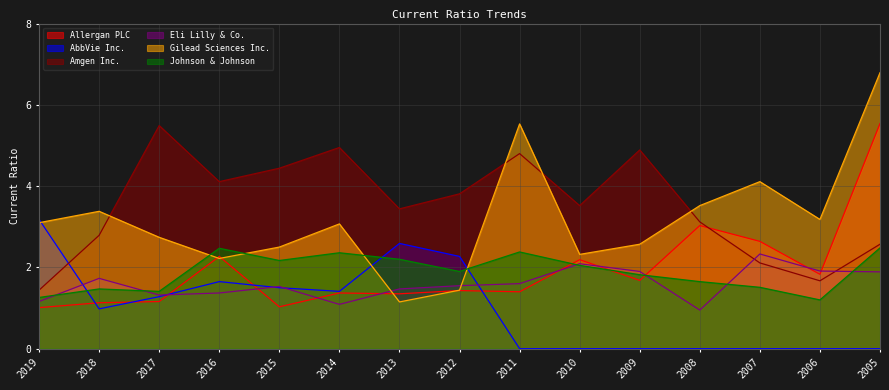

True or false: Johnson & Johnson has a value of 2.4 at 2014.

True